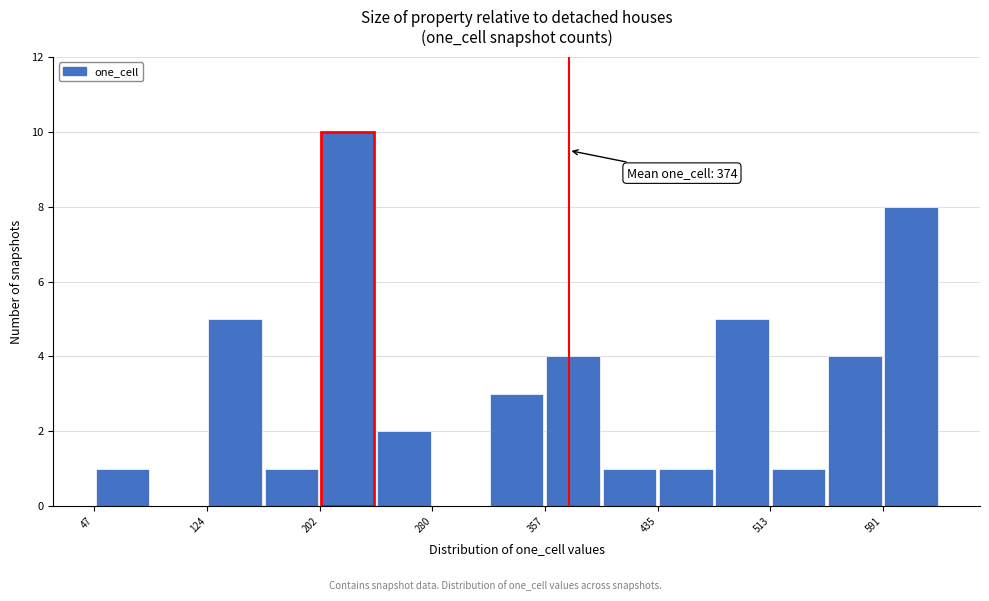

Around what value on the x-axis is the tallest bar? Give the approximate position of its centre, as read against the axis.

220